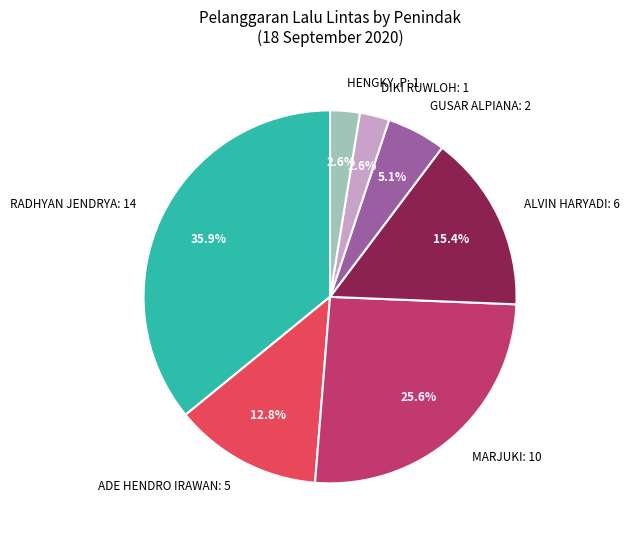

What is the total percentage of DIKI RUWLOH: 1 and MARJUKI: 10?

28.2%